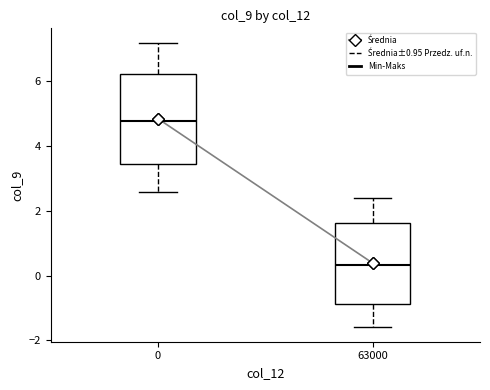

Where does the upper whisker of the box at x = 63000 end on the y-axis? The values are not printed on the chart, so give them approximately, as read against the axis.

2.4